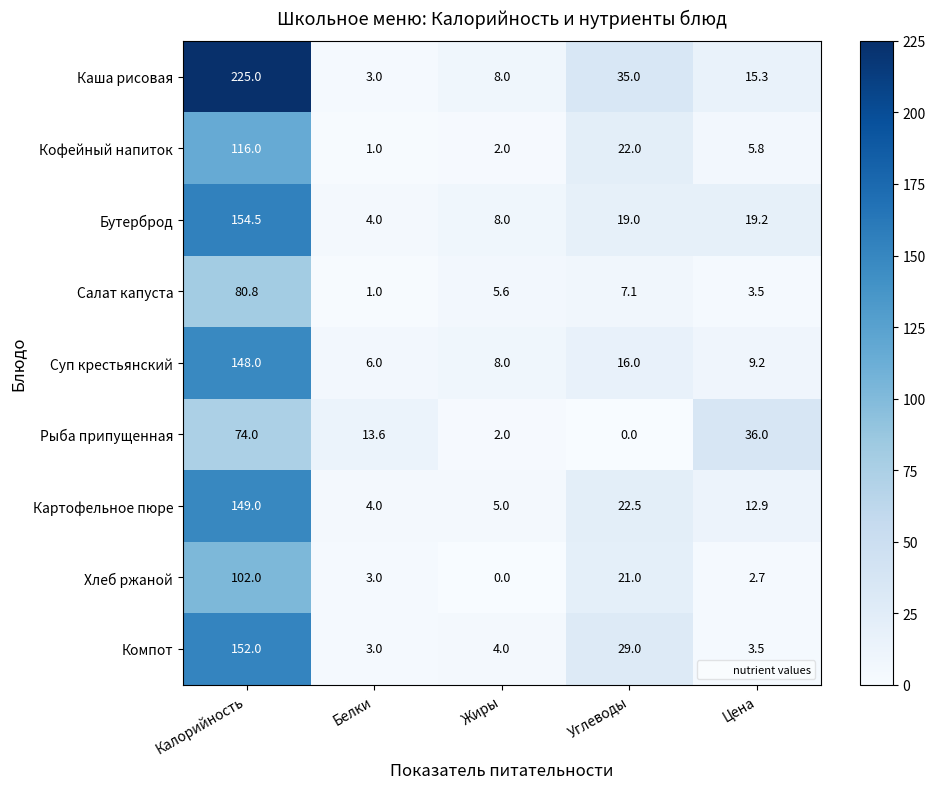

What is the total value across all series at Жиры?

42.6